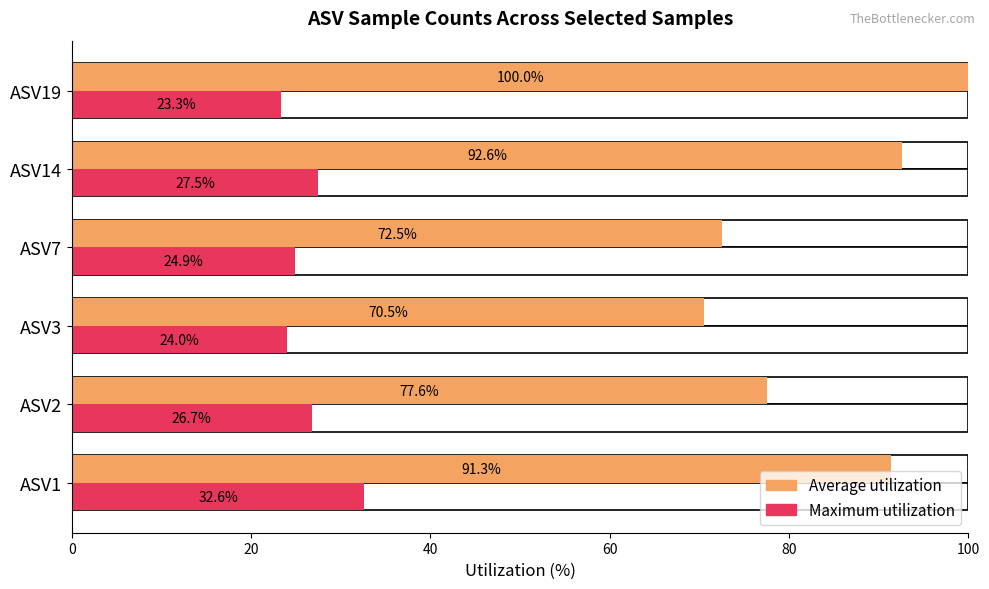

What value does the Average utilization series have at ASV1?

91.3